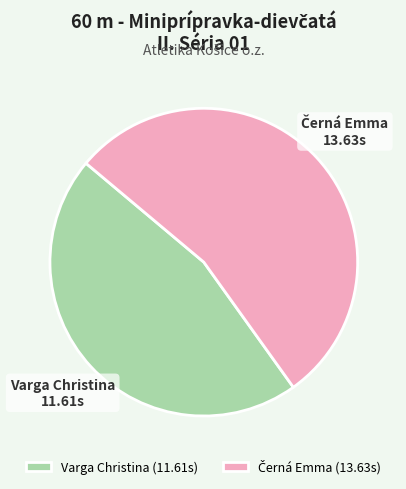

Is it true that Varga Christina is 33% of the pie?

False